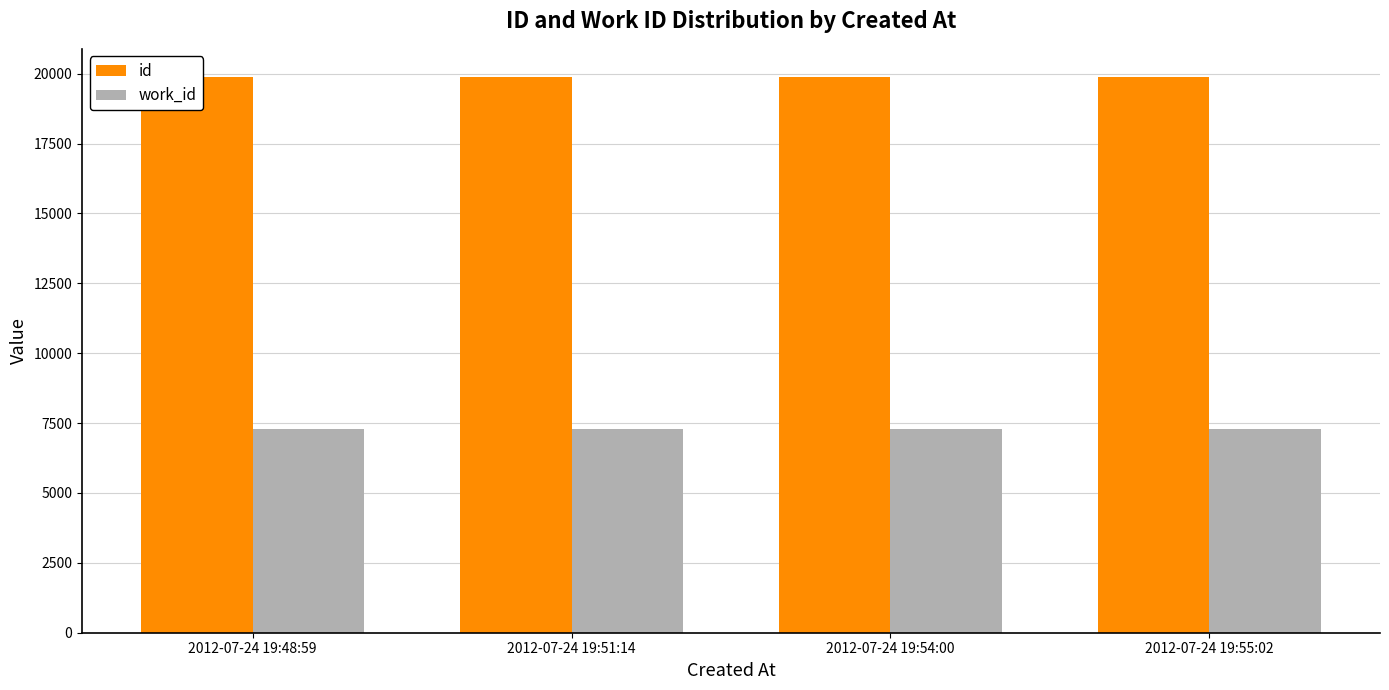

What value does the id series have at 2012-07-24 19:54:00?

19892